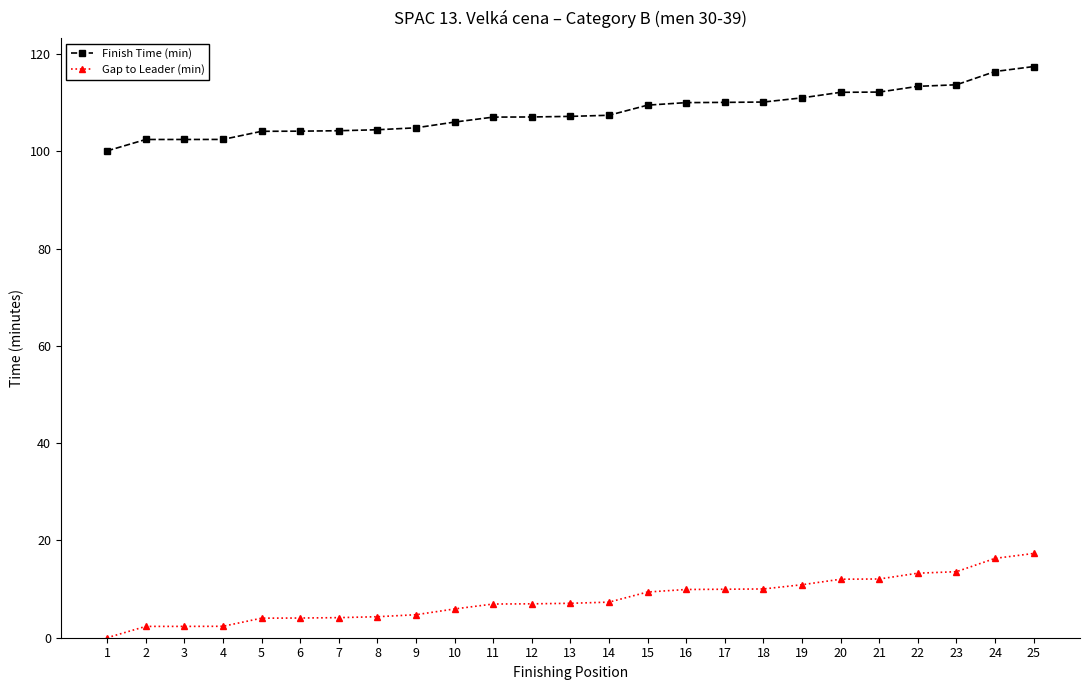

Between 1 and 18, which series saw the biggest shift?

Finish Time (min)